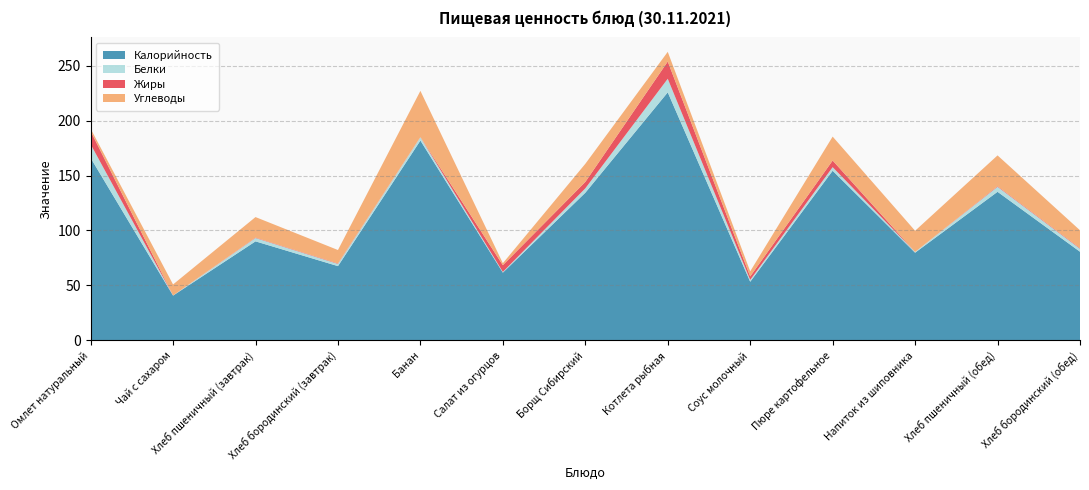

Reading left to right, extract all data points from this chart.

Калорийность: 166.0	40.8	90.1	67.6	181.8	61.7	134.3	225.7	53.4	154.3	79.8	135.2	80.7
Белки: 12.4	0.1	3.0	2.0	3.0	0.7	4.0	12.4	1.7	3.3	0.7	4.6	2.7
Жиры: 11.9	0.0	0.4	0.4	0.2	6.1	5.8	15.7	3.1	6.0	0.0	0.5	0.5
Углеводы: 2.3	10.0	18.7	12.2	42.0	1.8	16.5	8.8	4.7	21.8	19.3	28.0	16.3